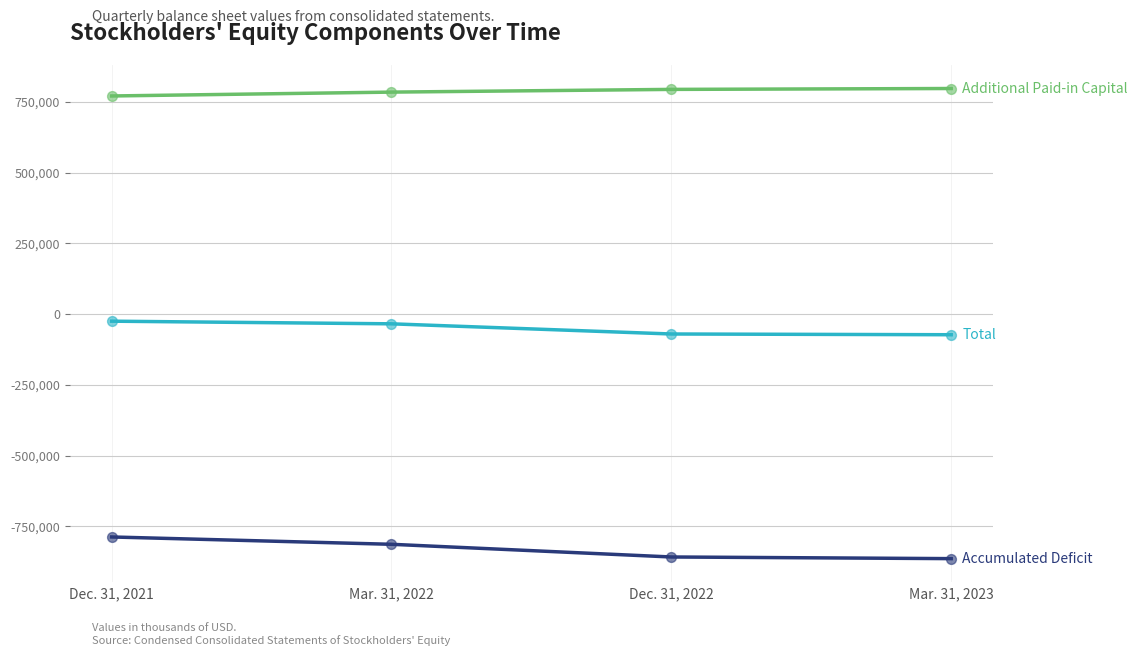

What is the spread (max minus min) of values at Mar. 31, 2023?

1660559